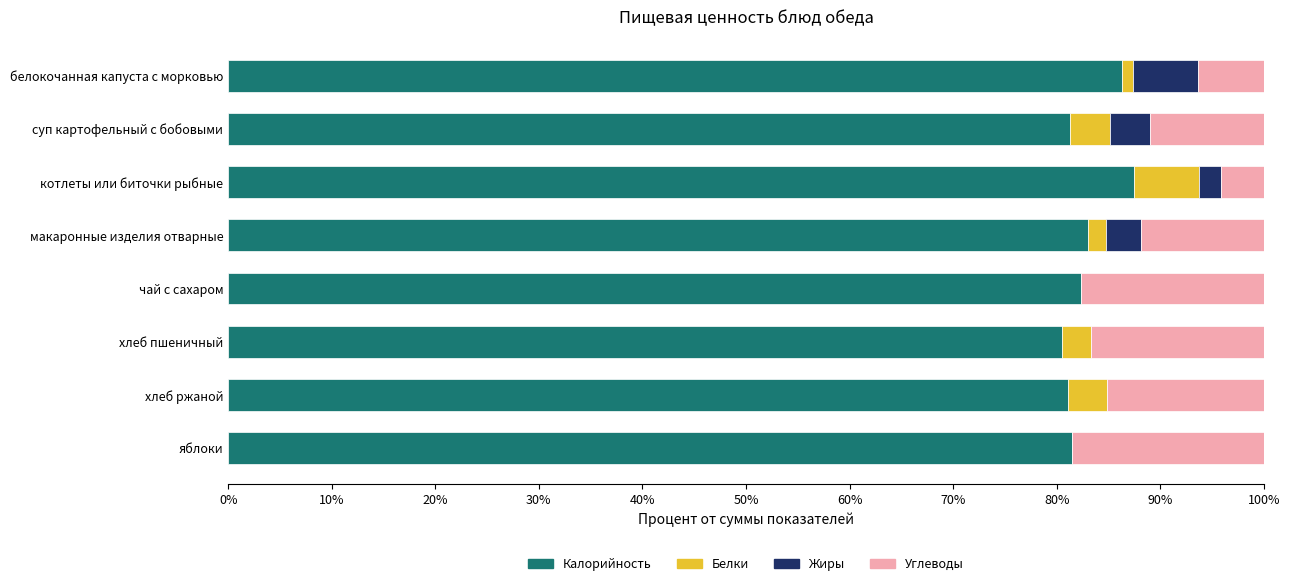

What is the maximum value for Калорийность?

87.5